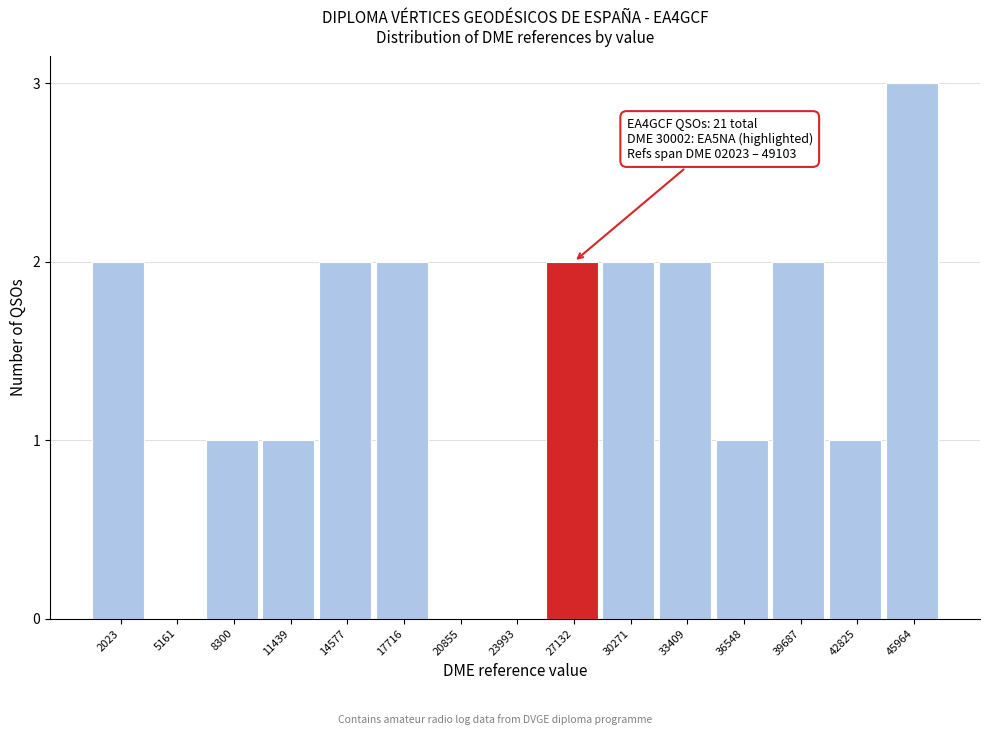

Reading left to right, extract all data points from this chart.

2023=2	5161=0	8300=1	11439=1	14577=2	17716=2	20855=0	23993=0	27132=2	30271=2	33409=2	36548=1	39687=2	42825=1	45964=3